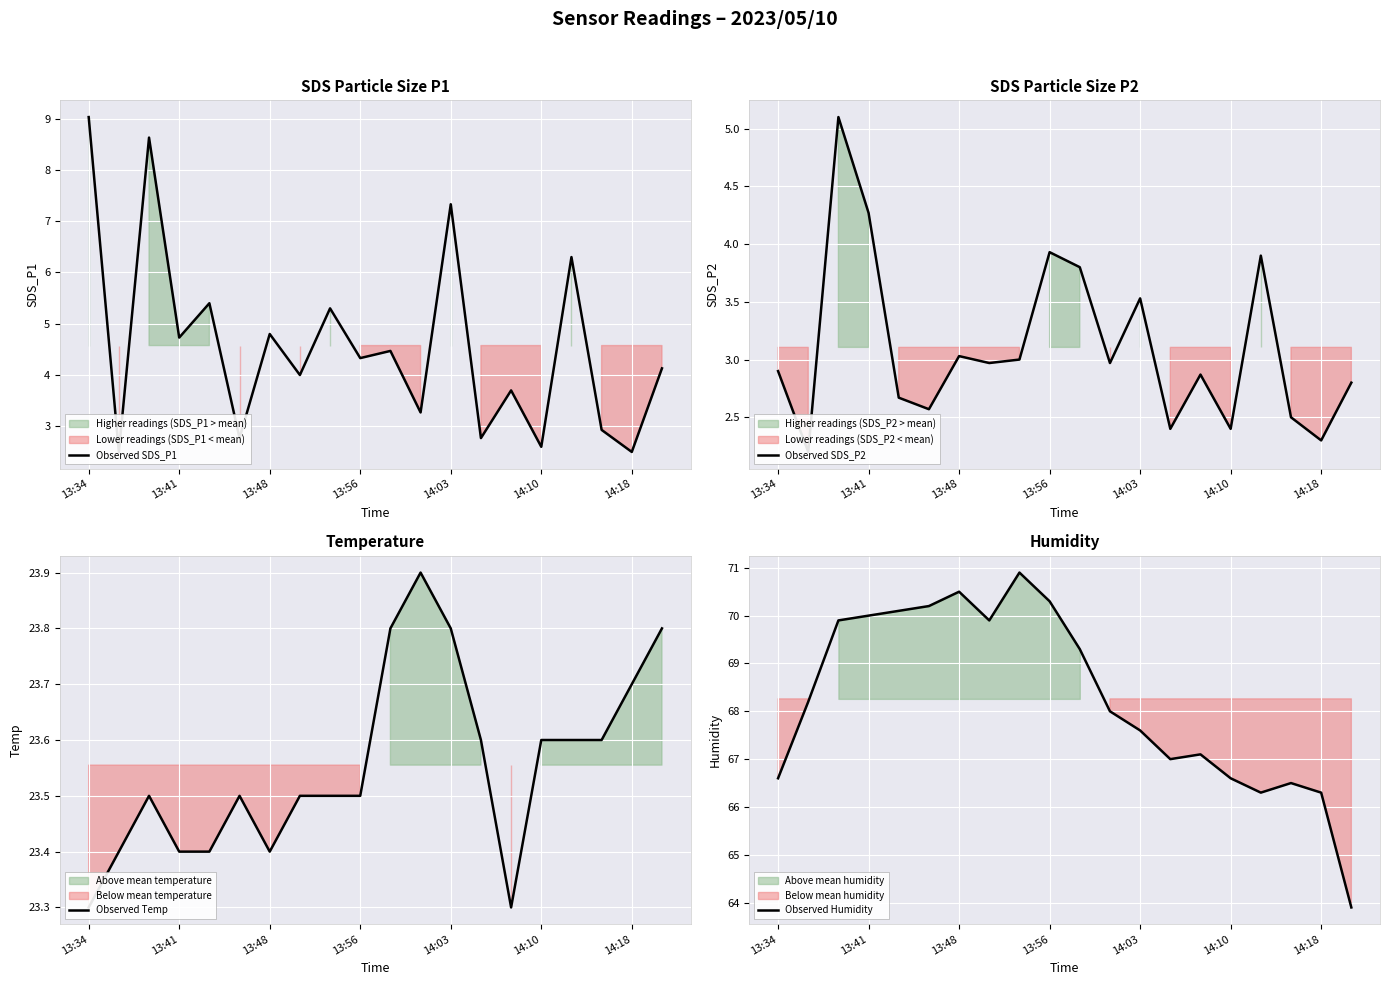

What is the minimum value for Observed SDS_P1?

2.5